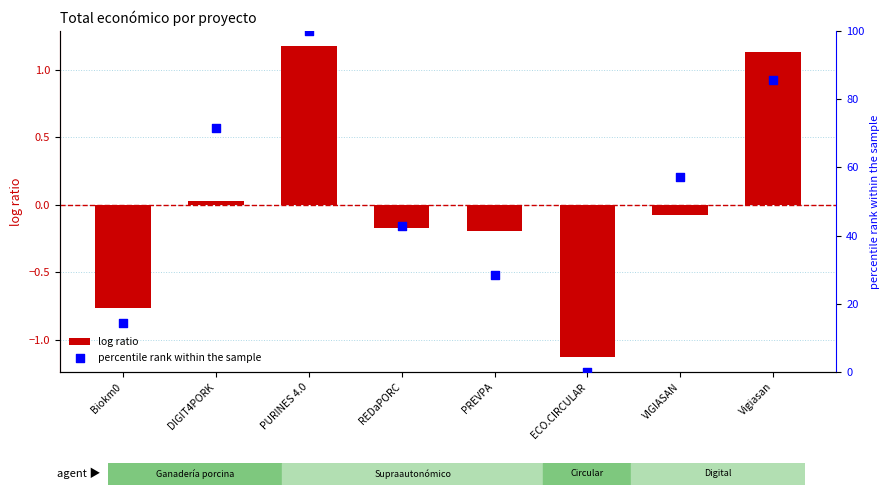

Is the value of log ratio at VIGIASAN greater than the value of percentile rank within the sample at DIGIT4PORK?

No